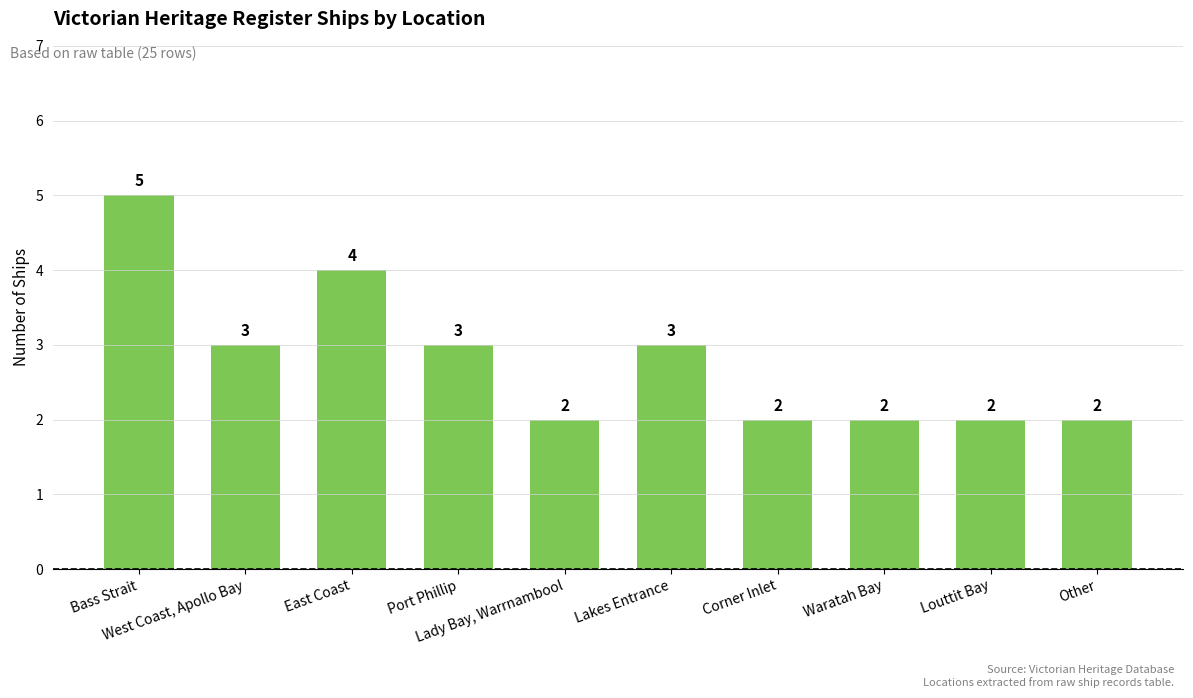

What is the greatest value displayed?

5